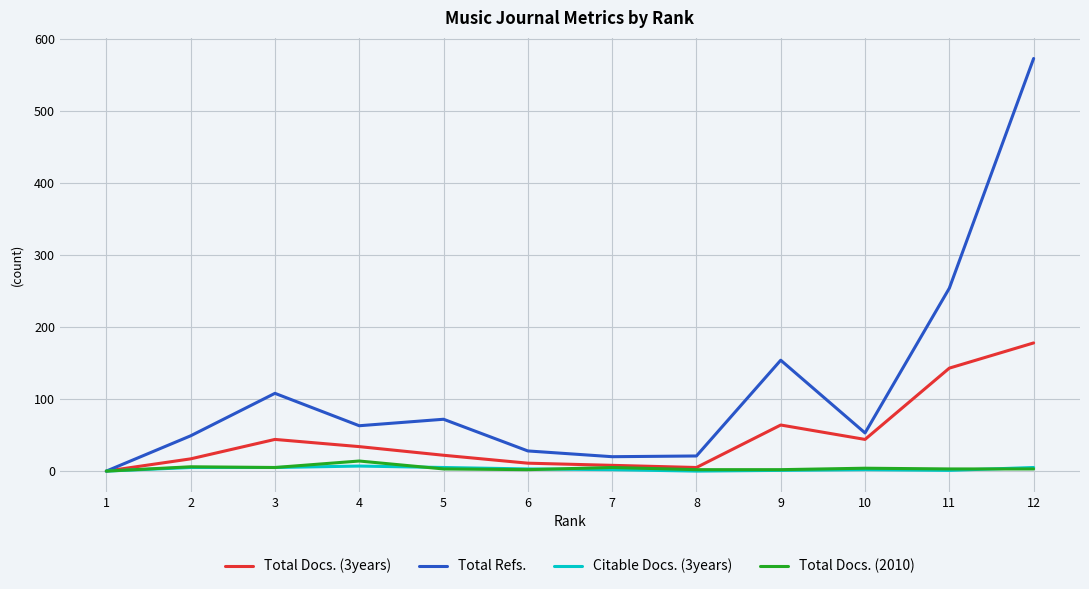

What are all the series names shown in the legend?

Total Docs. (3years), Total Refs., Citable Docs. (3years), Total Docs. (2010)